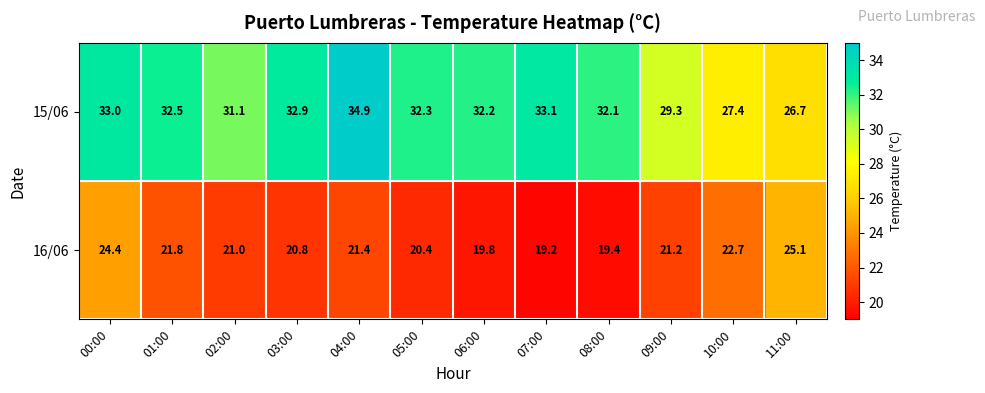

Reading right to left, list all the values displayed in this chart.

15/06: 11:00=26.7	10:00=27.4	09:00=29.3	08:00=32.1	07:00=33.1	06:00=32.2	05:00=32.3	04:00=34.9	03:00=32.9	02:00=31.1	01:00=32.5	00:00=33.0
16/06: 11:00=25.1	10:00=22.7	09:00=21.2	08:00=19.4	07:00=19.2	06:00=19.8	05:00=20.4	04:00=21.4	03:00=20.8	02:00=21.0	01:00=21.8	00:00=24.4